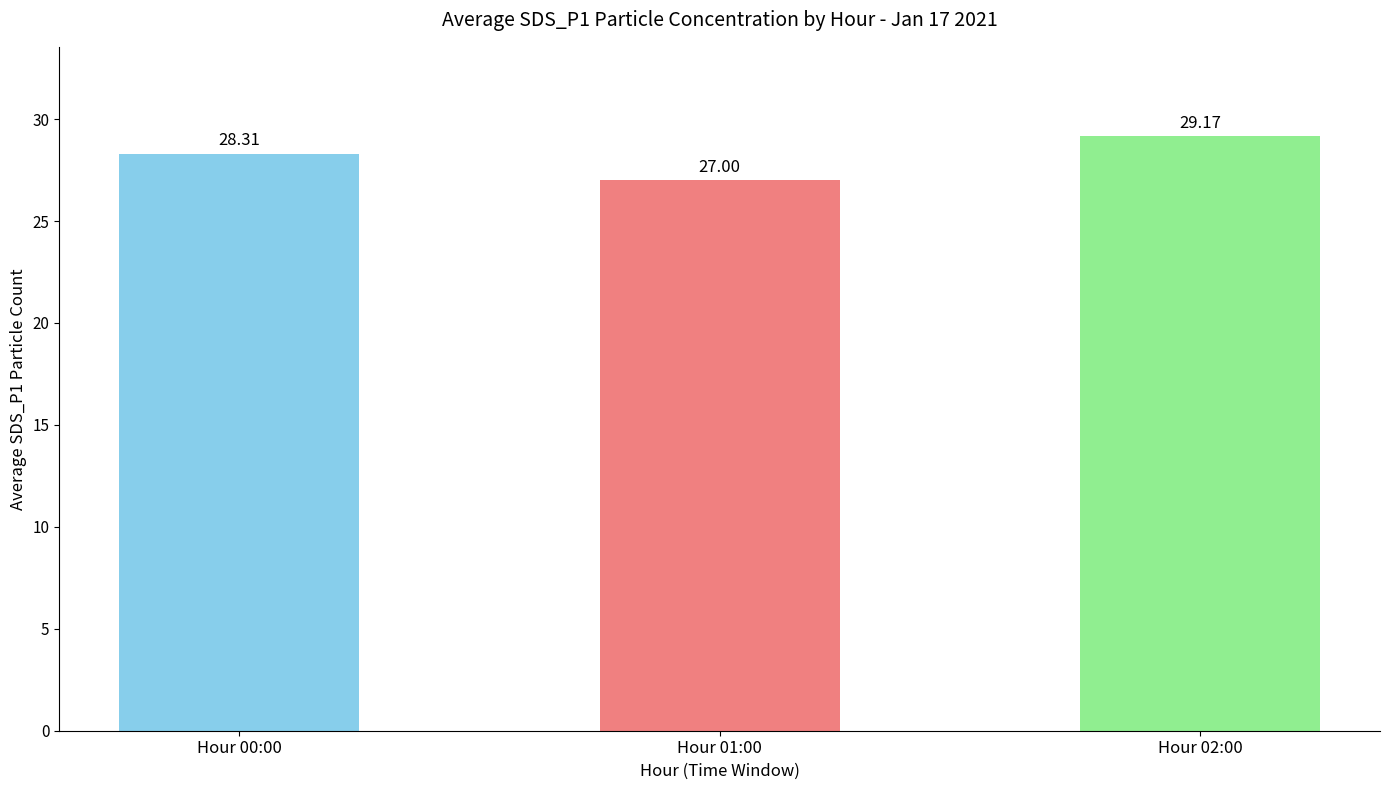

What is the value of the 2nd bar from the left?

27.0